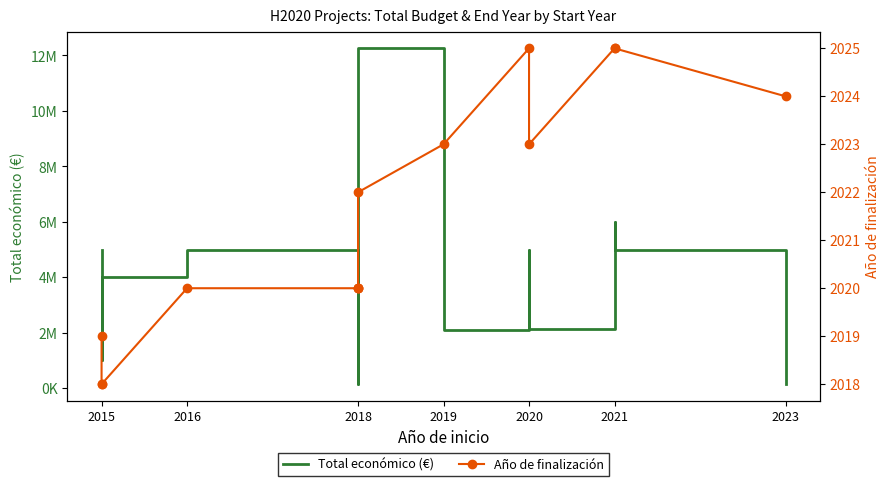

What is the average value of the Año de finalización series?

2022